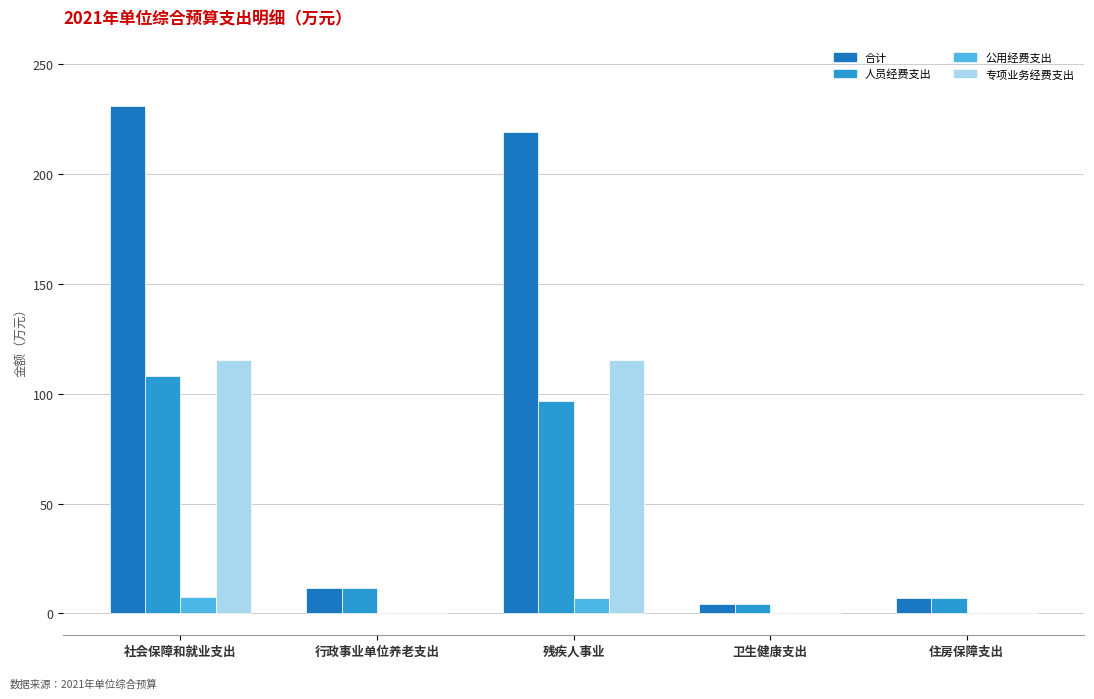

At which category is the sum across all series the highest?

社会保障和就业支出